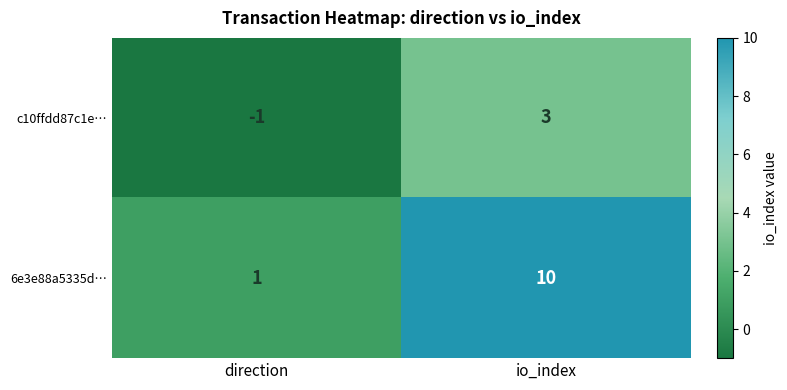

Which series has the widest spread of values?

6e3e88a5335d…